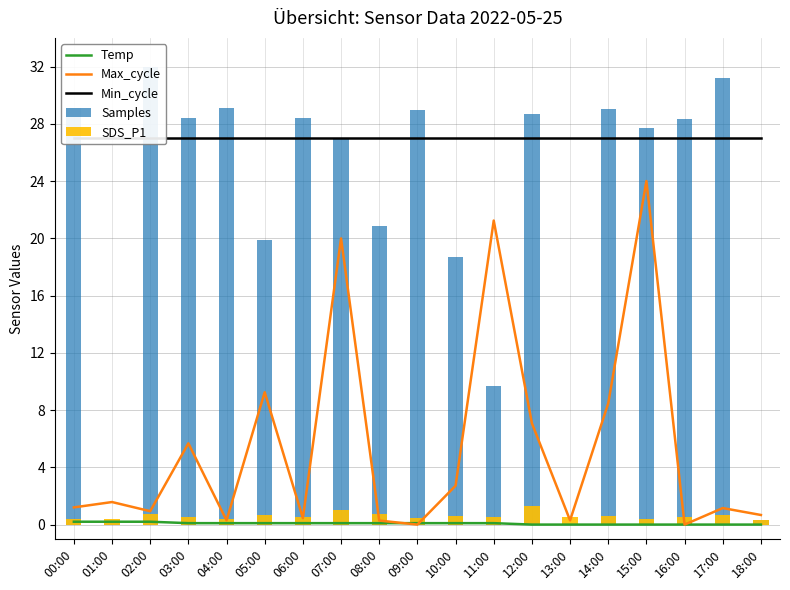

Is the value of Samples at 04:00 greater than the value of SDS_P1 at 10:00?

Yes